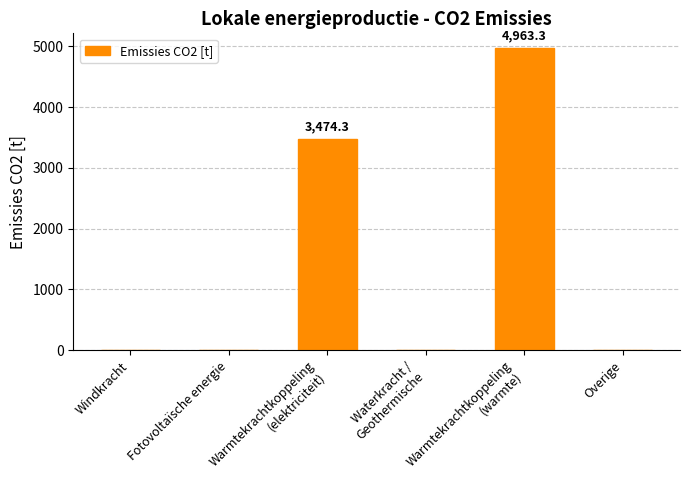

What is the sum of all values?

8437.7